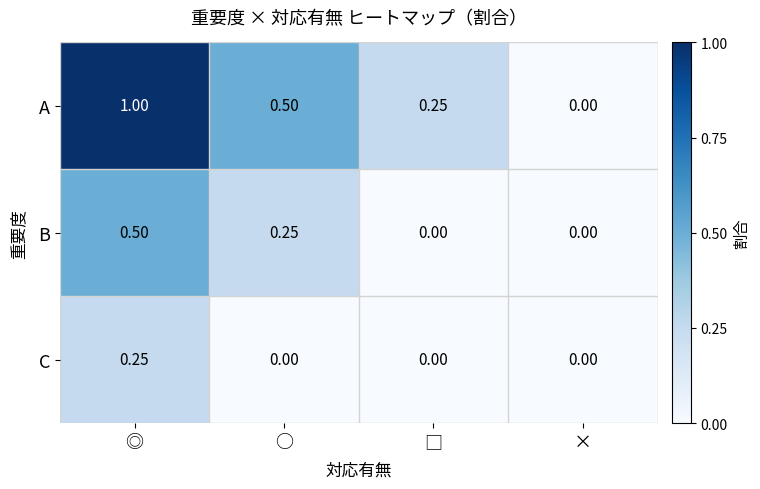

What is the average value of the B series?

0.2